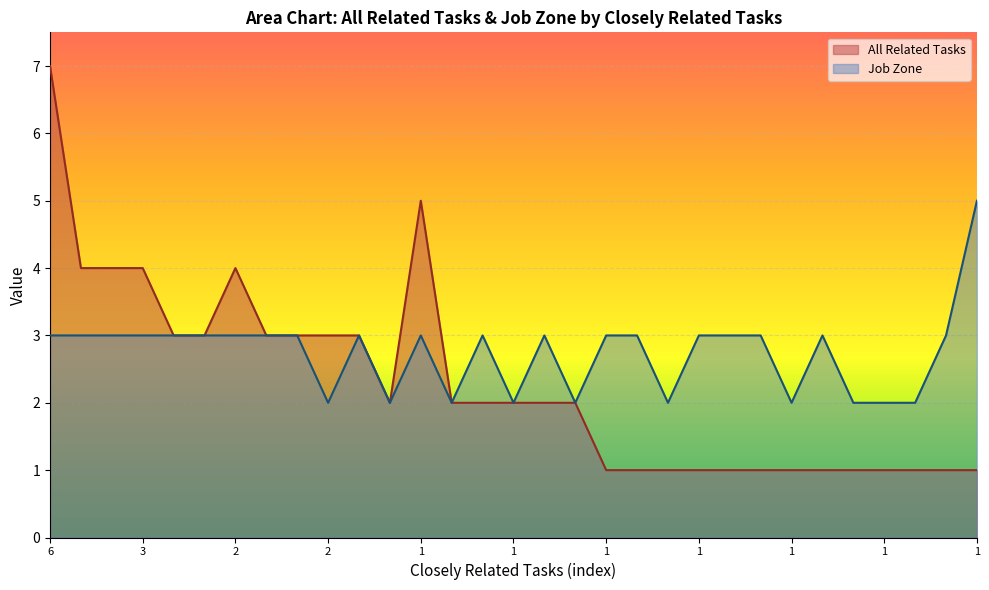

What is the total value across all series at 1?

8